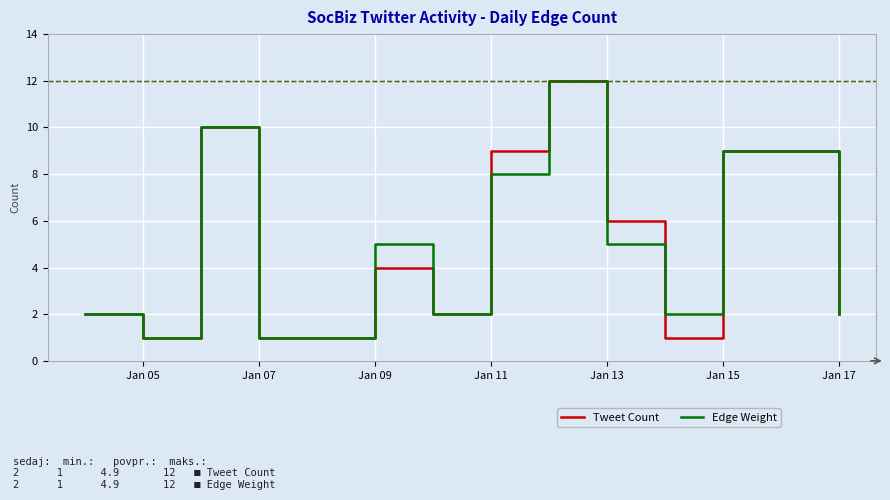

At how many categories does at least one series exceed 3?

6